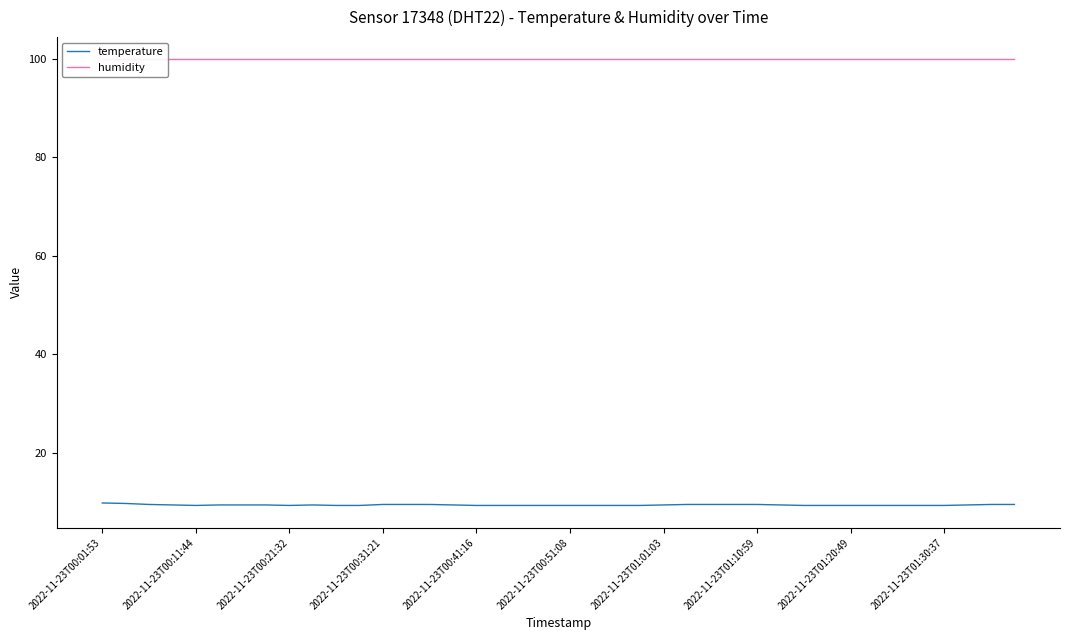

The value of temperature at 30 is 6.1. True or false?

False